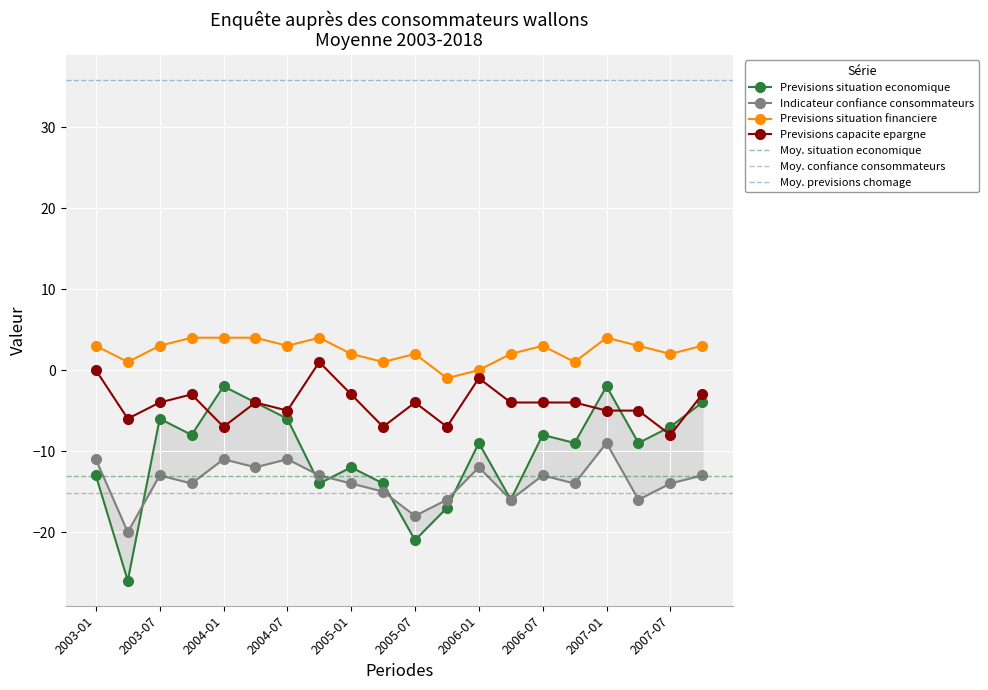

True or false: Previsions situation financiere has more than 2 interior local peaks.

True